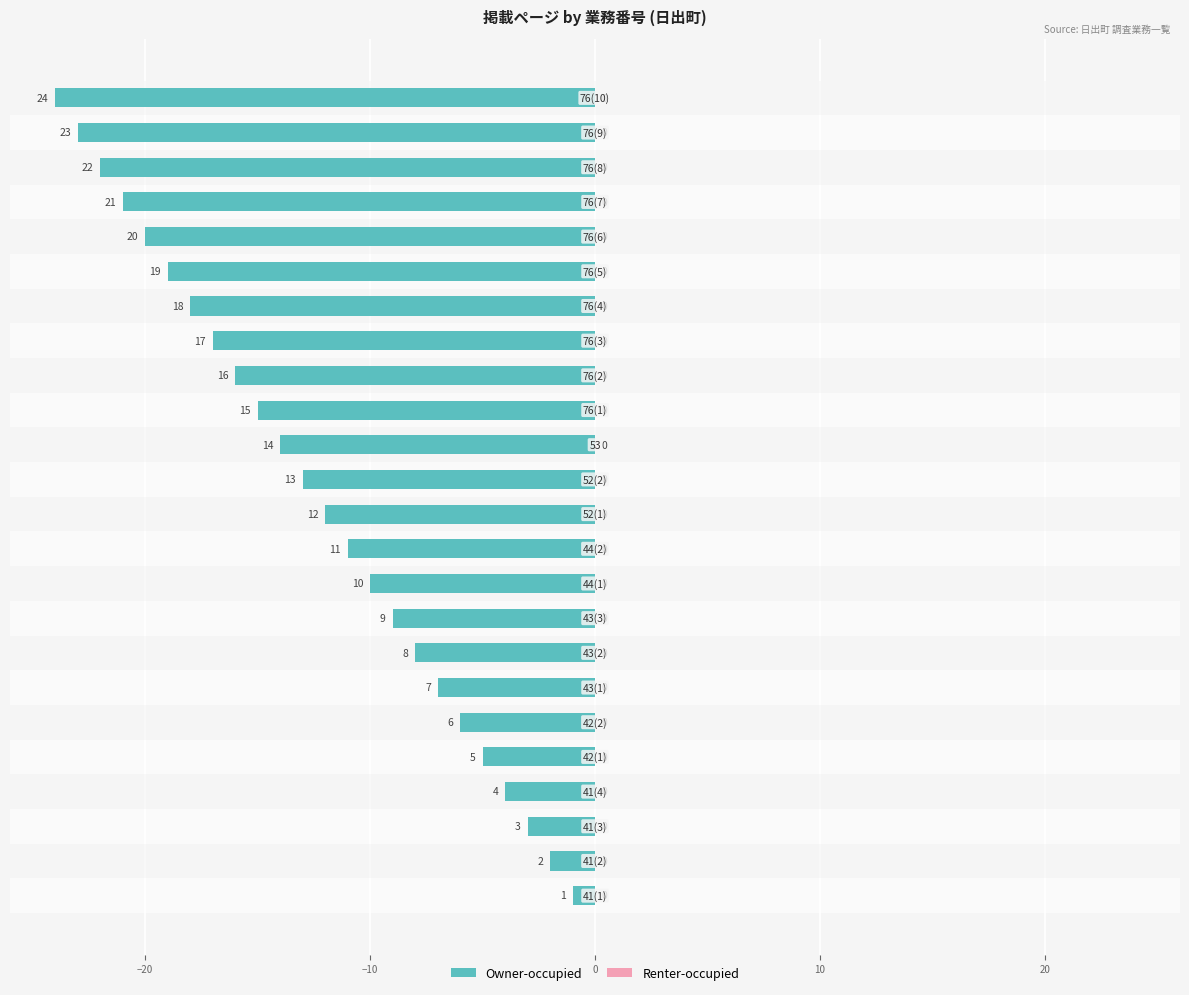

How many bars are there in total?

48